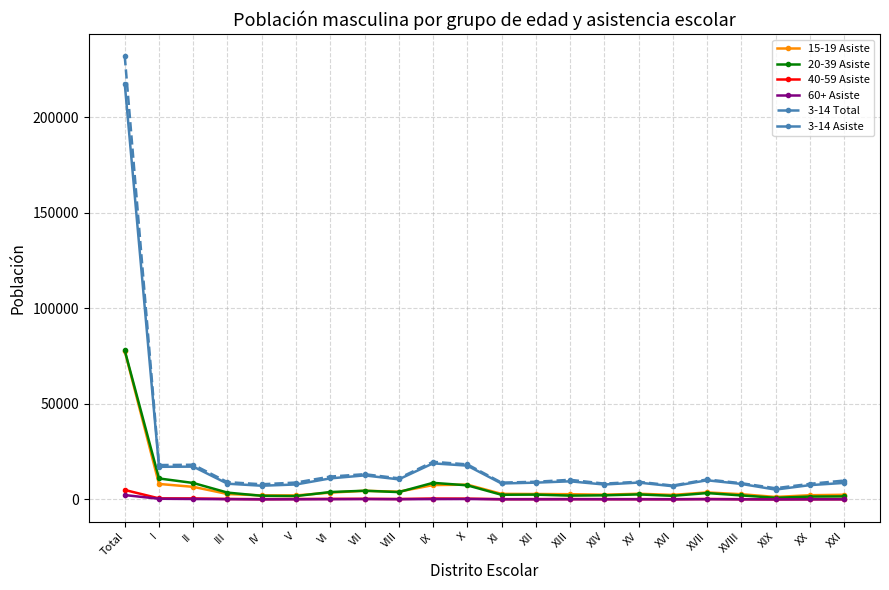

Which series has the widest spread of values?

3-14 Total